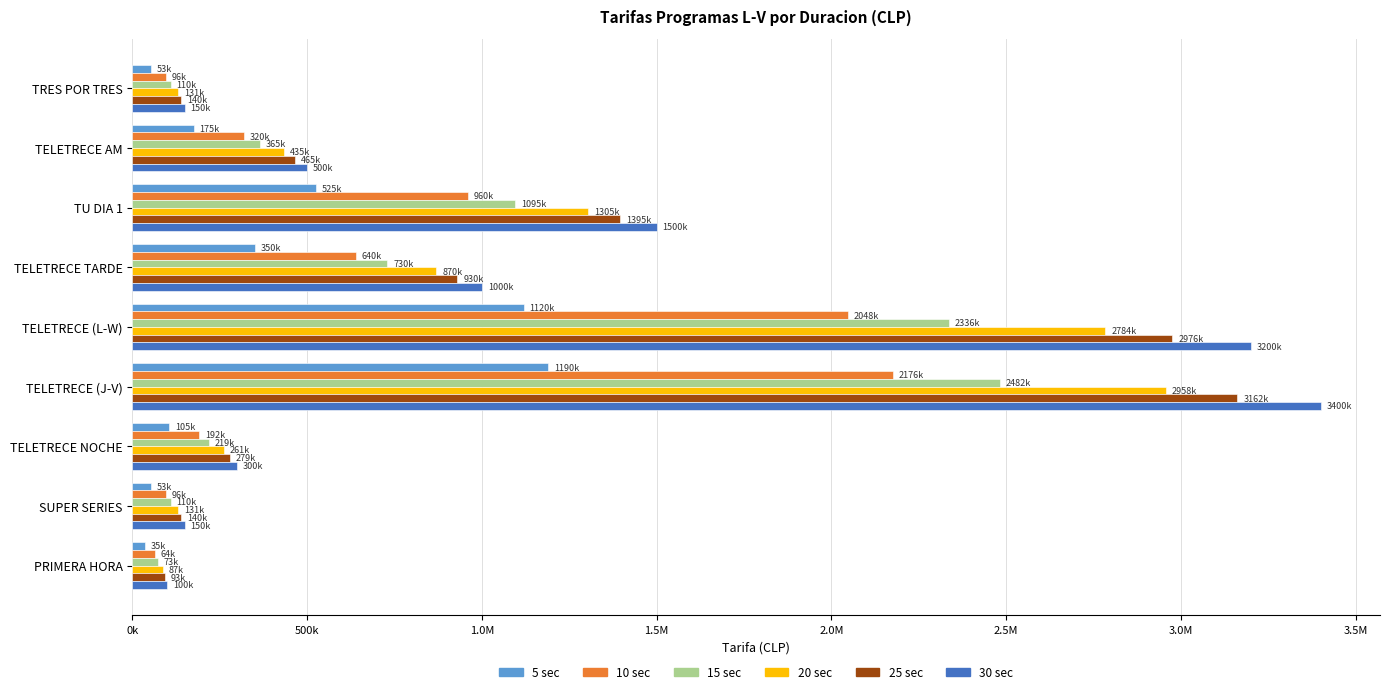

What are all the series names shown in the legend?

5 sec, 10 sec, 15 sec, 20 sec, 25 sec, 30 sec